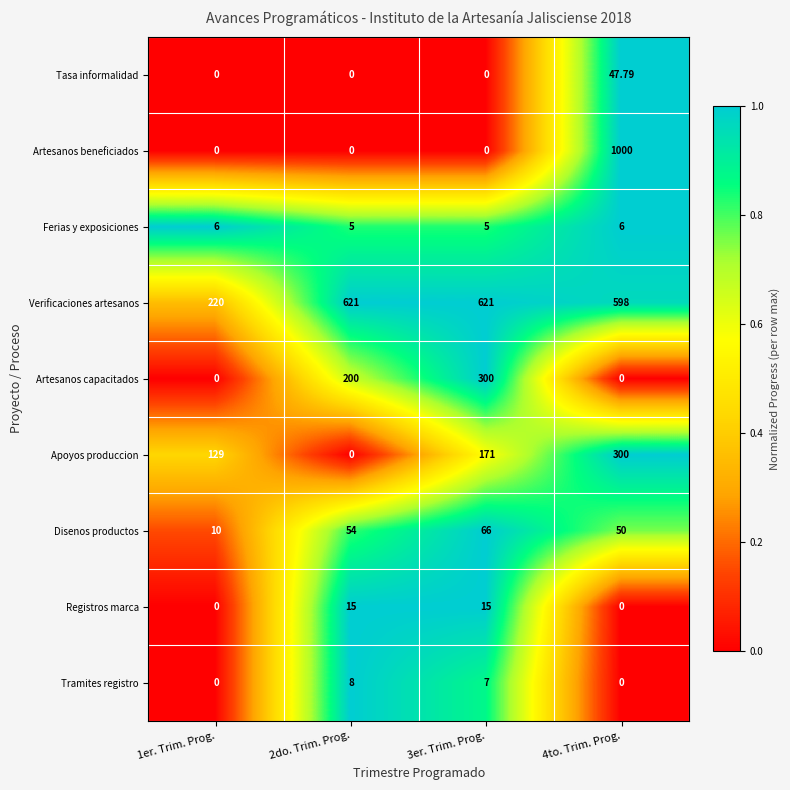

Which series changed the most between 2do. Trim. Prog. and 3er. Trim. Prog.?

Apoyos produccion